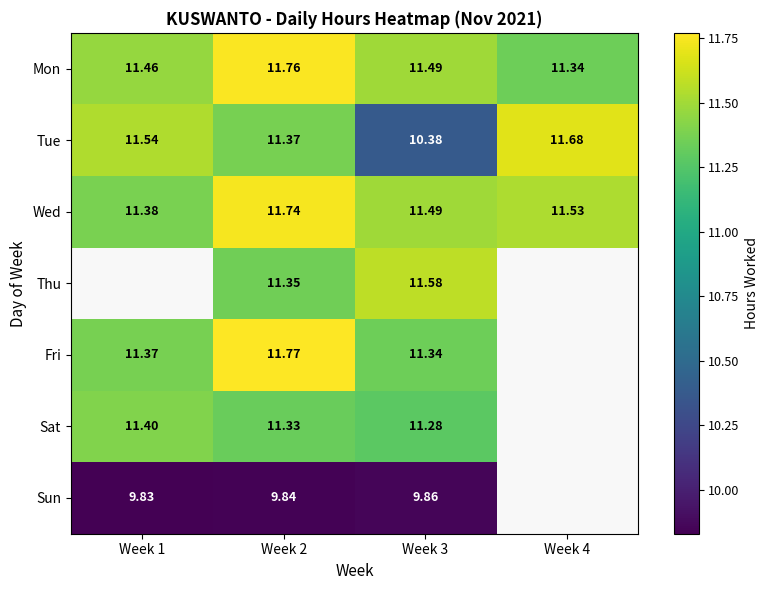

What value does the Tue series have at Week 3?

10.4